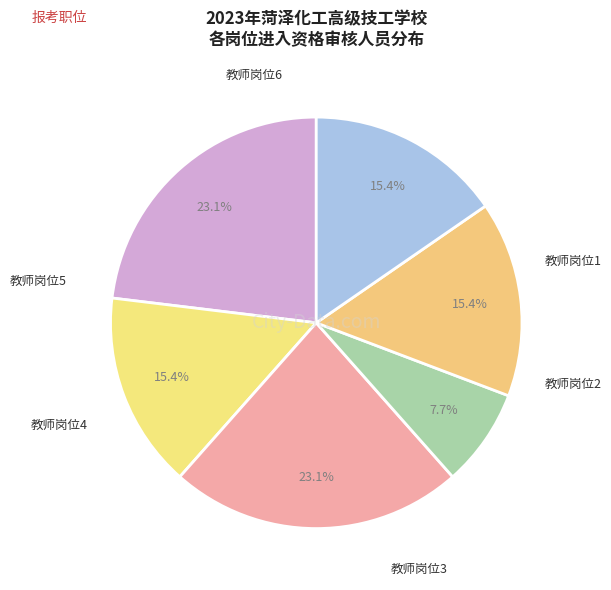

What percentage do 教师岗位6 and 教师岗位2 together represent?

30.8%